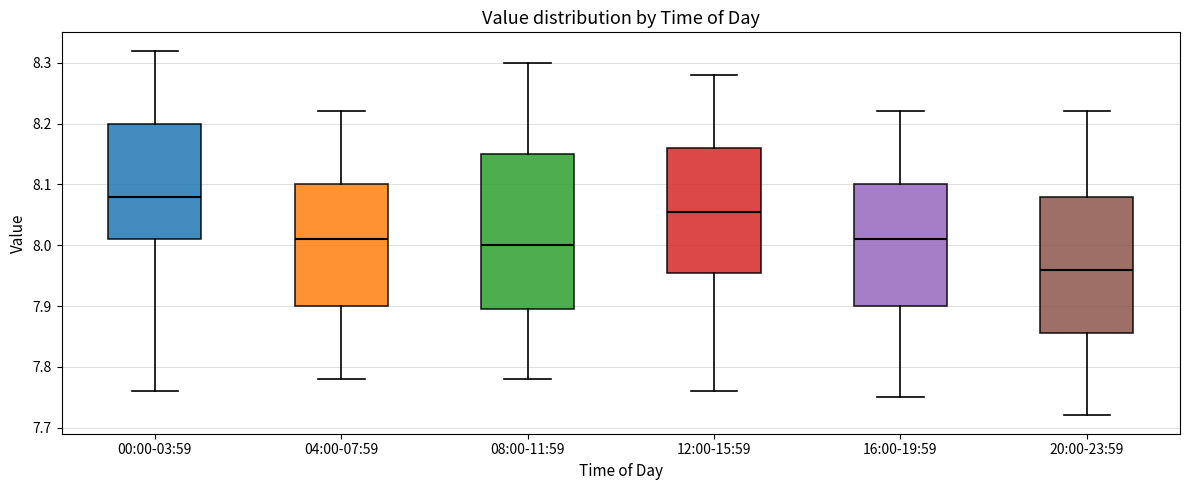

Where does the upper whisker of the box for 00:00-03:59 end on the y-axis? The values are not printed on the chart, so give them approximately, as read against the axis.

8.32